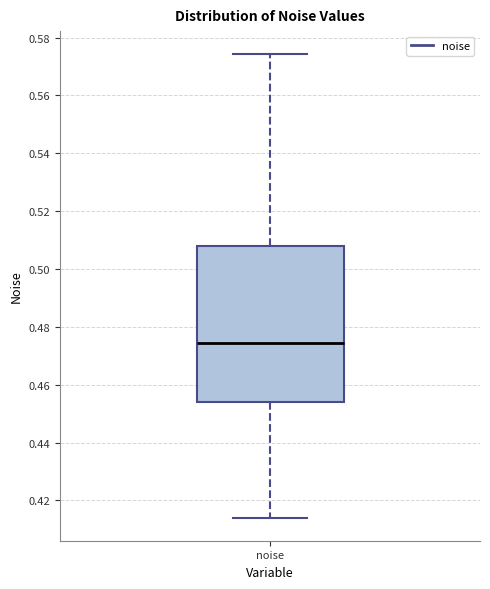

Transcribe this box plot: give where the median line is, the range the box spans, and where the two whiskers end, as read against the y-axis. The values are not printed on the chart, so give them approximately, as read against the axis.

median 0.474, box 0.454 to 0.508, whiskers 0.414 to 0.574